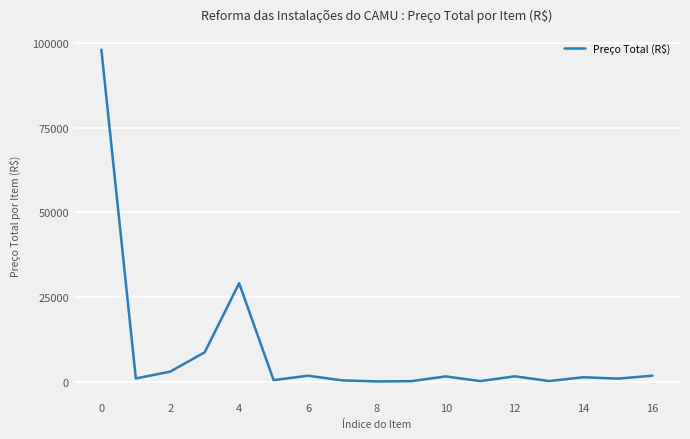

What is the difference between the second highest and minimum values?

28975.1